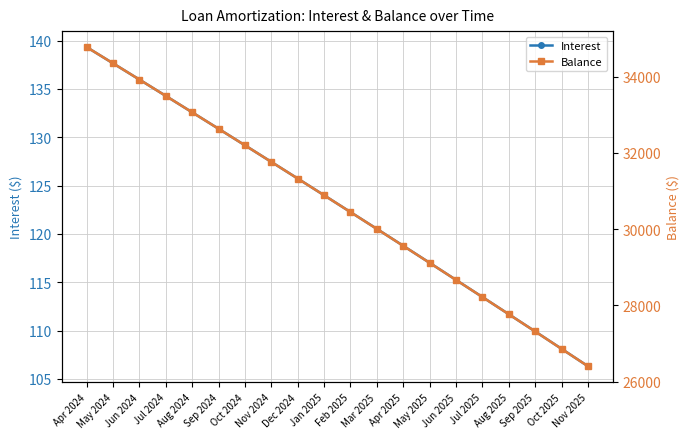

What is the sum of all Balance values?

612758.0